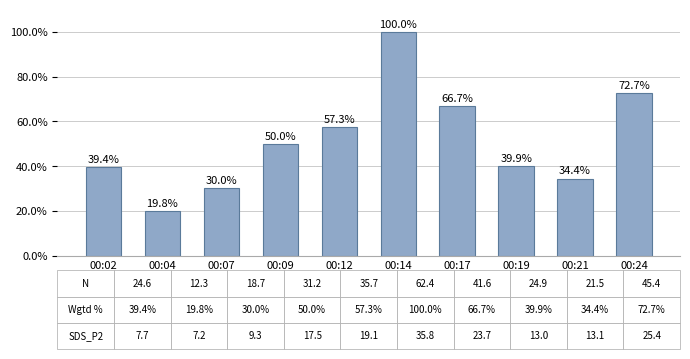

The value at 00:14 is 100.0. True or false?

True